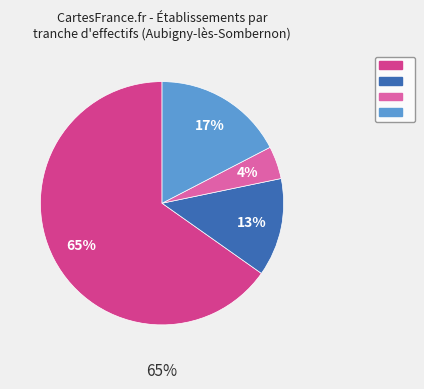

To the nearest percent, what is the average slice percentage?

25%